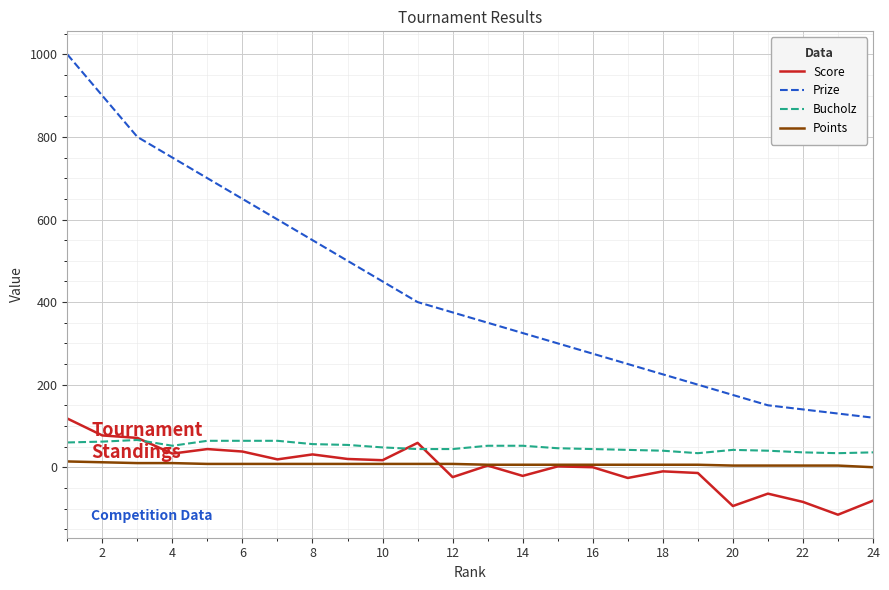

True or false: Prize has more than 0 interior local peaks.

False